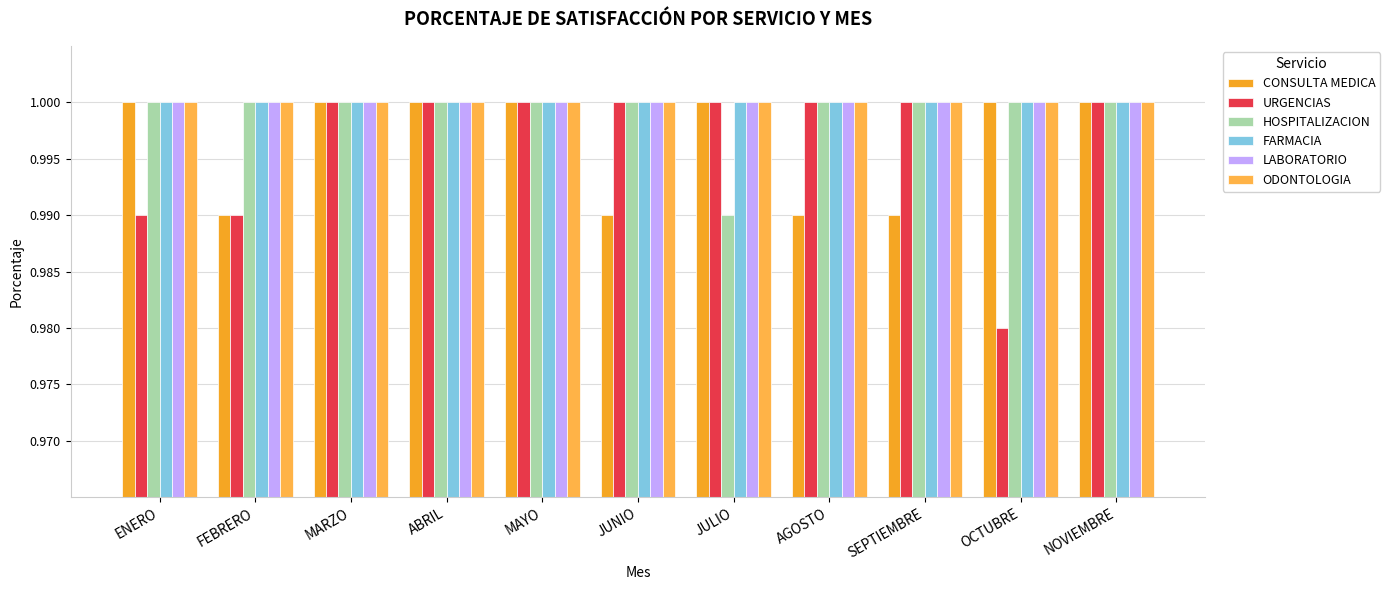

How many distinct data groups are displayed?

6